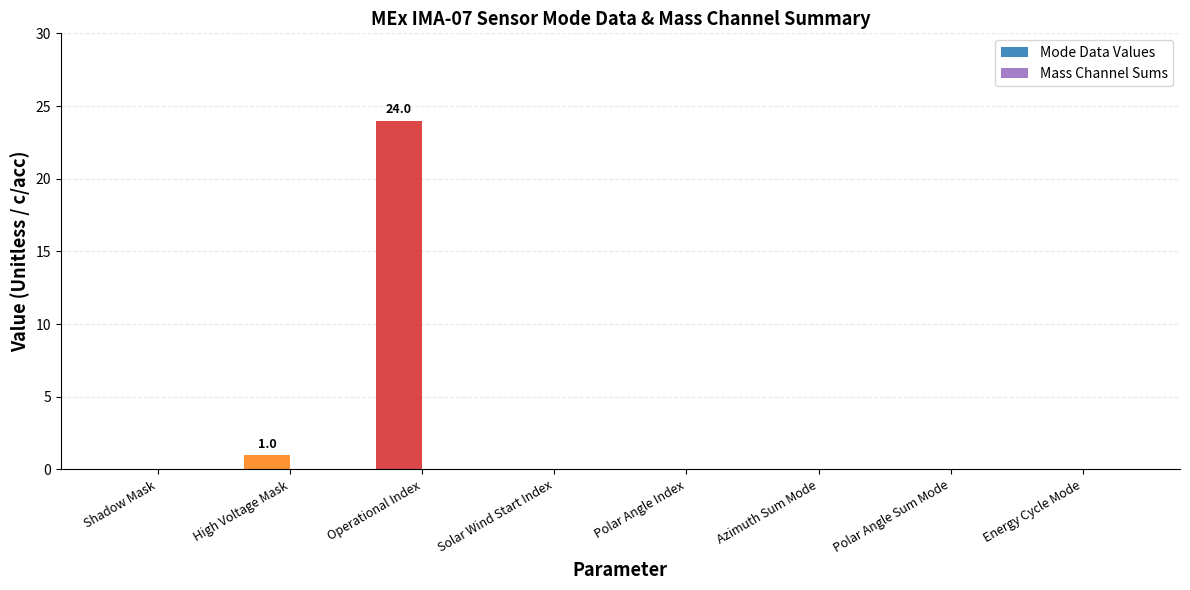

Are the bars horizontal?

No